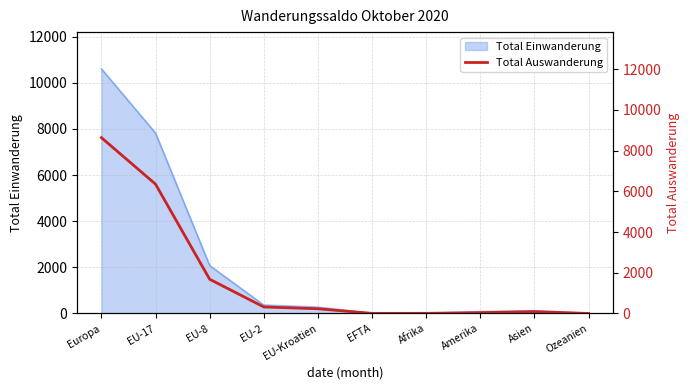

Rank the categories by value from lowest to highest.

Ozeanien, EFTA, Afrika, Amerika, Asien, EU-Kroatien, EU-2, EU-8, EU-17, Europa